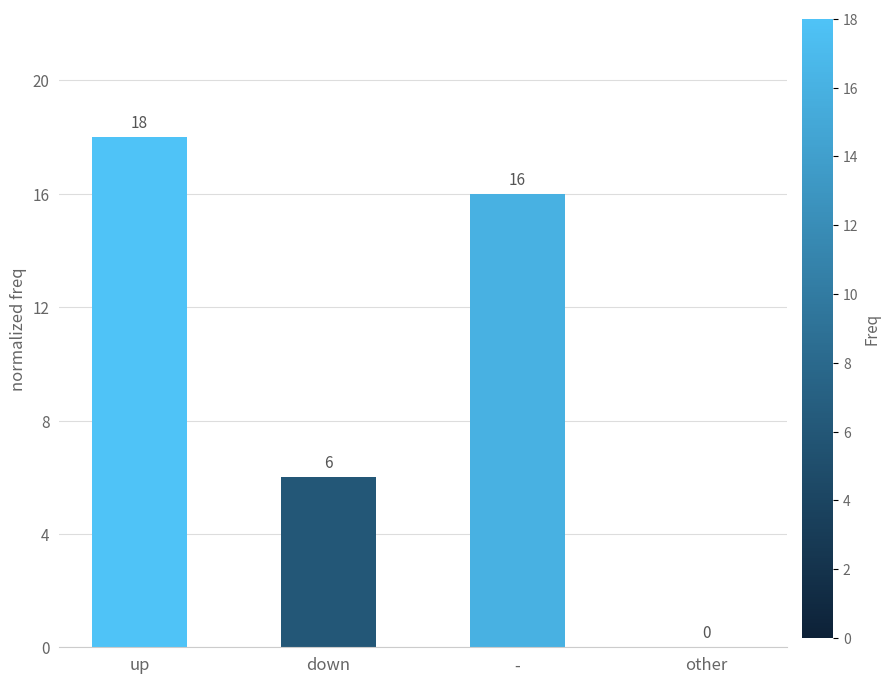

The chart shows a value of 10 at up. True or false?

False